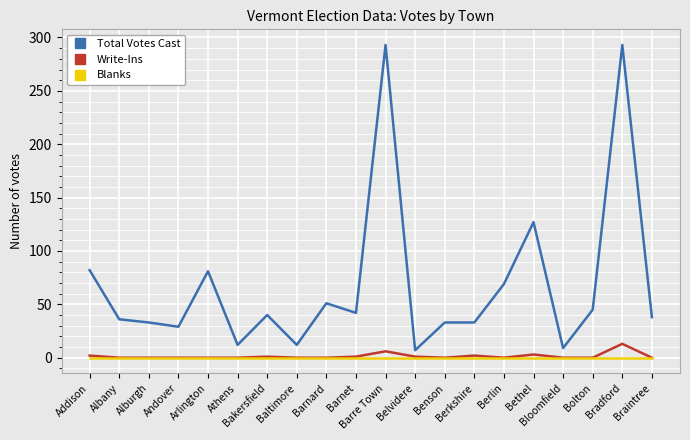

What is the greatest value displayed?

293